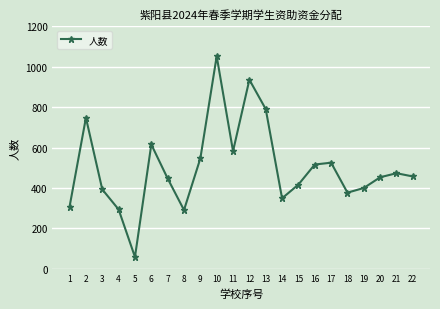

What is the value of the 9th point from the left?

546